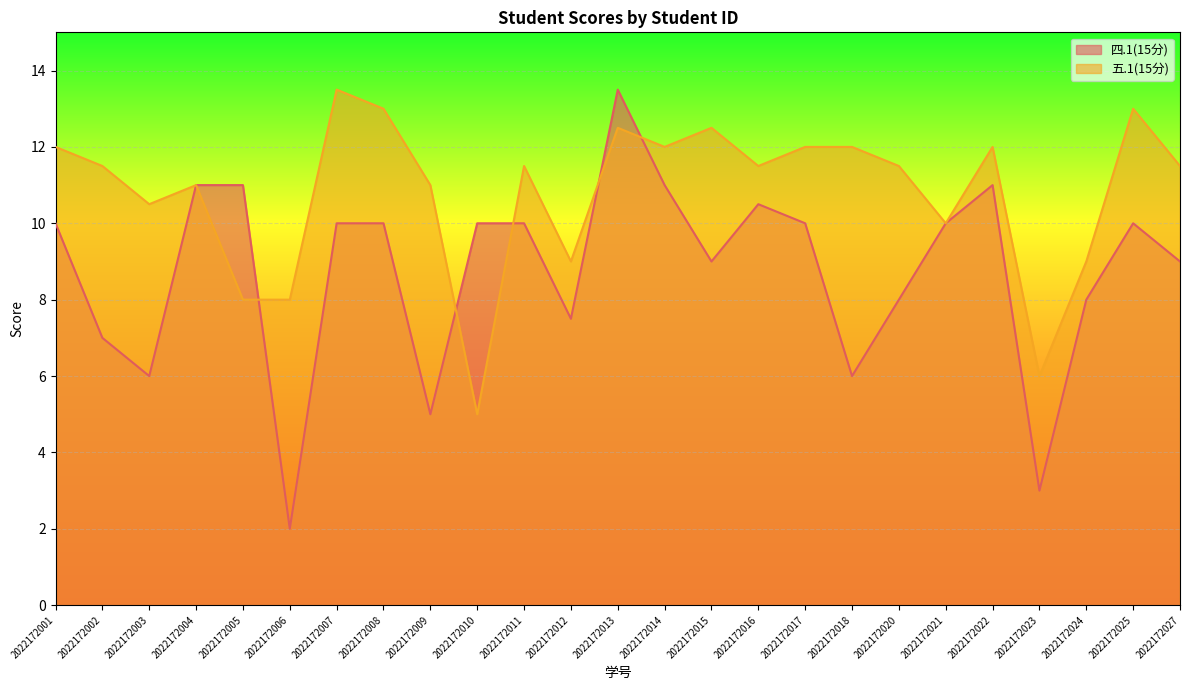

In 四.1(15分), how many points are lower than both neighbors (excluding endpoints)?

7